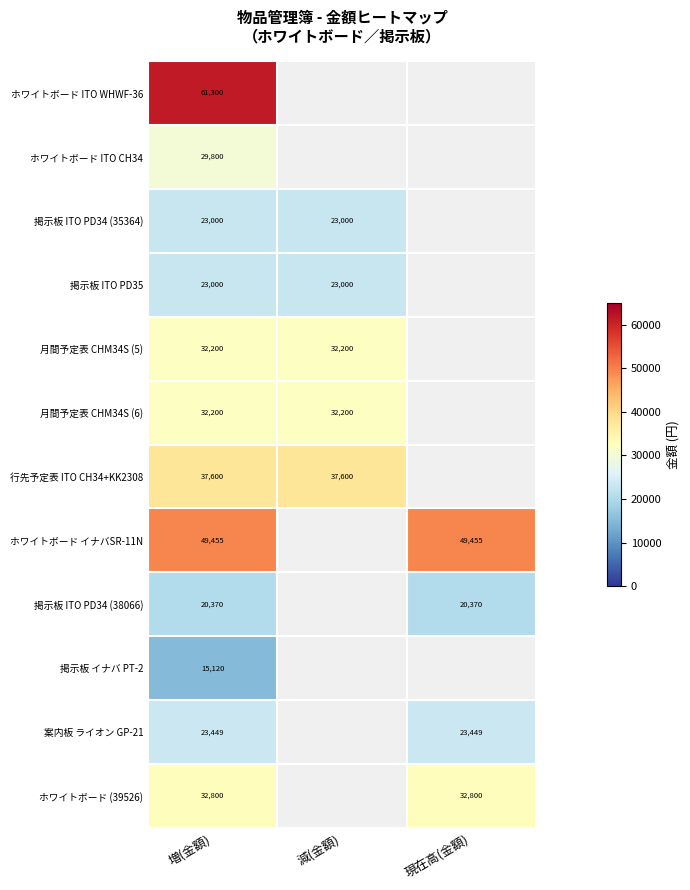

How many data points does each series have?

3